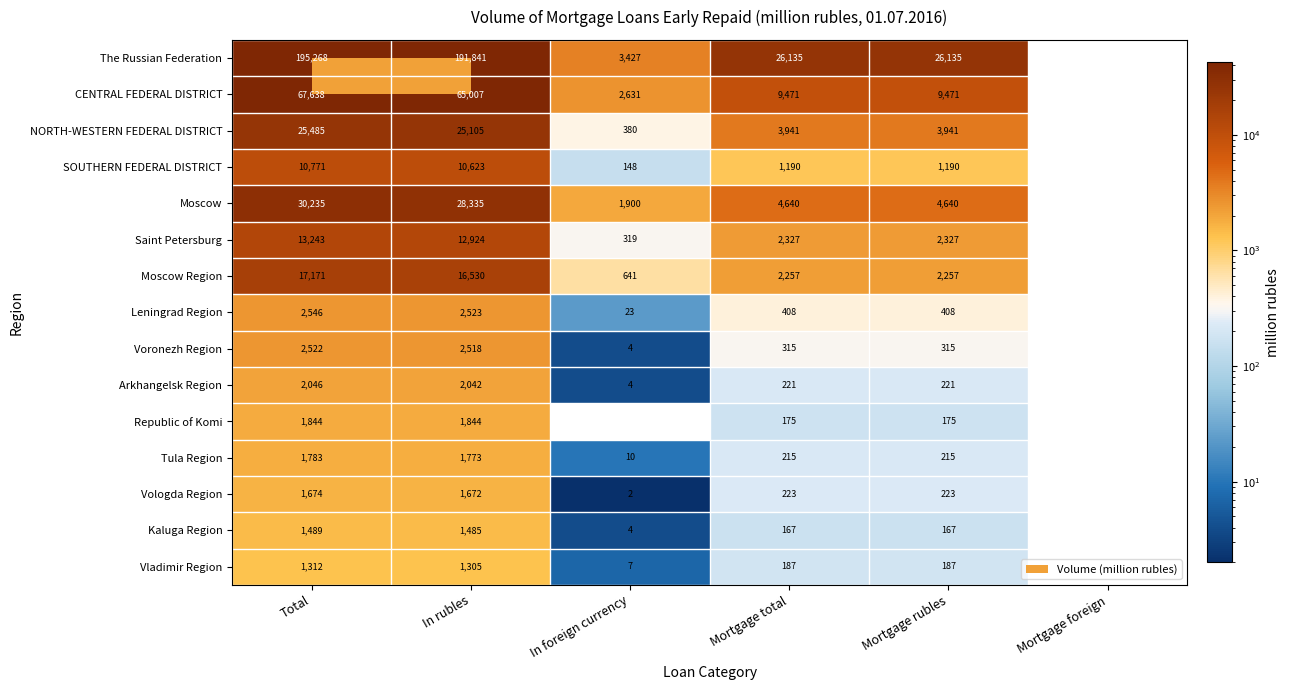

At how many categories does at least one series exceed 167568?

2